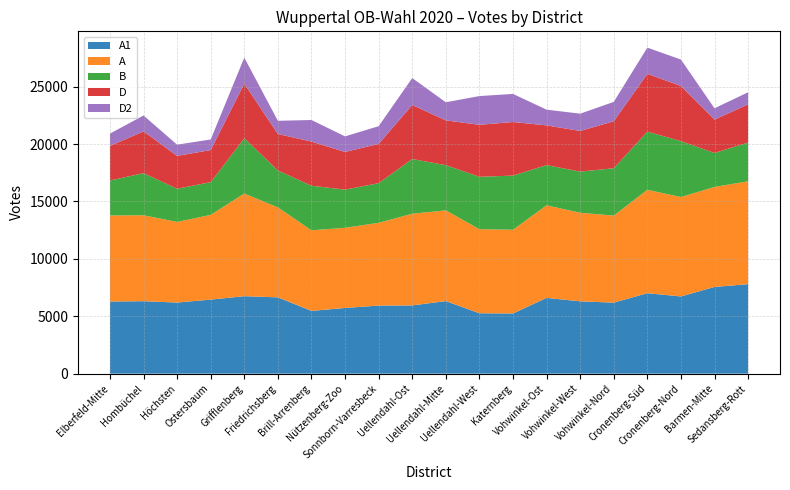

Reading left to right, extract all data points from this chart.

A1: 6285	6312	6194	6451	6749	6647	5467	5723	5929	5946	6322	5262	5240	6599	6301	6186	7009	6726	7555	7796
A: 7497	7488	7024	7384	8945	7837	7021	6987	7212	7986	7904	7326	7298	8070	7715	7585	9009	8661	8714	8965
B: 3048	3669	2895	2848	4814	3219	3886	3321	3455	4770	3940	4563	4718	3504	3587	4127	5072	4875	2959	3375
D: 3009	3639	2862	2797	4762	3178	3845	3288	3421	4709	3902	4532	4669	3458	3542	4090	5033	4802	2910	3327
D2: 1074	1385	976	923	2264	1151	1881	1355	1543	2343	1577	2503	2449	1370	1508	1690	2283	2303	983	1052